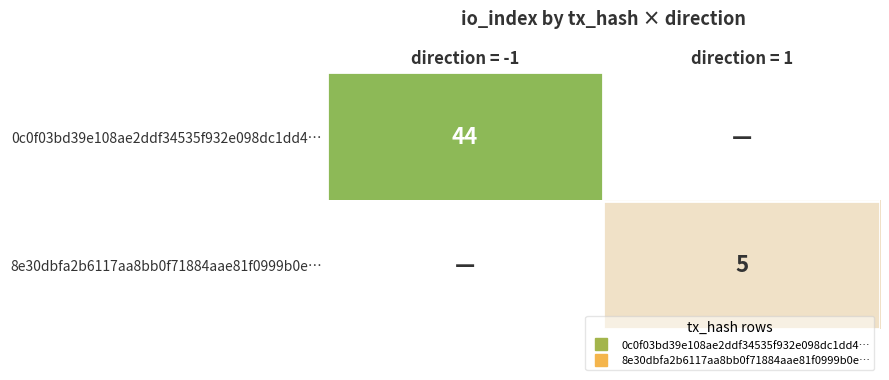

Rank the series by their maximum value, from highest to lowest.

0c0f03bd39e108ae2ddf34535f932e098dc1dd4…, 8e30dbfa2b6117aa8bb0f71884aae81f0999b0e…